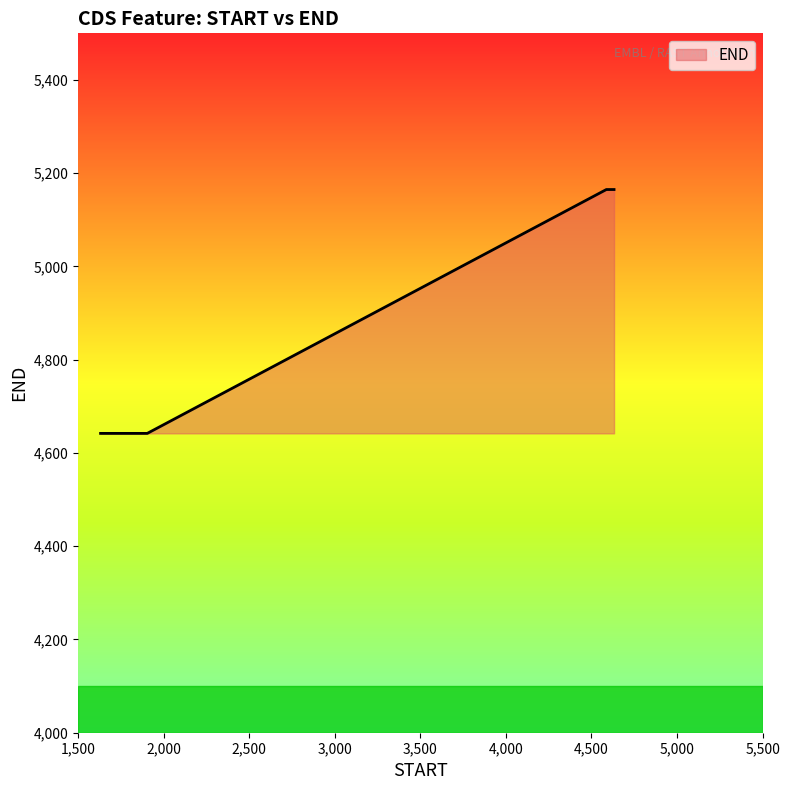

What is the greatest value displayed?

5165